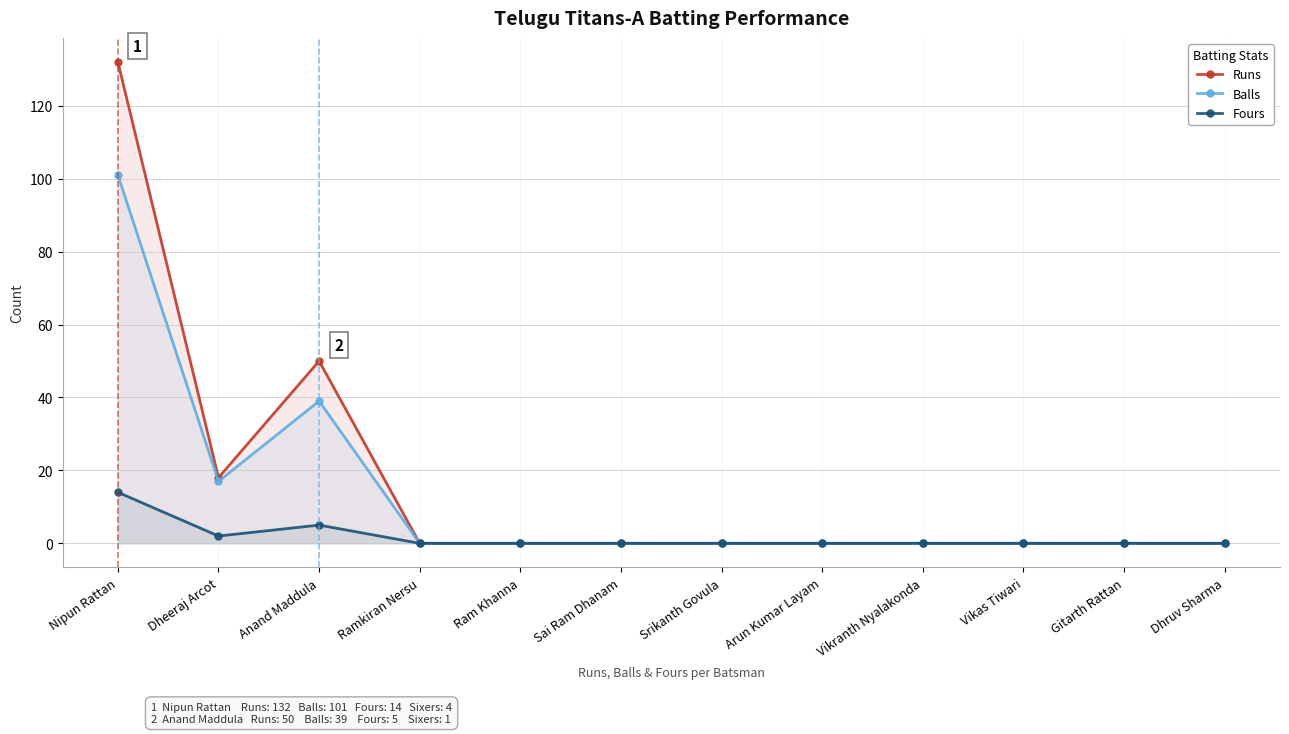

How many lines are shown in the chart?

3